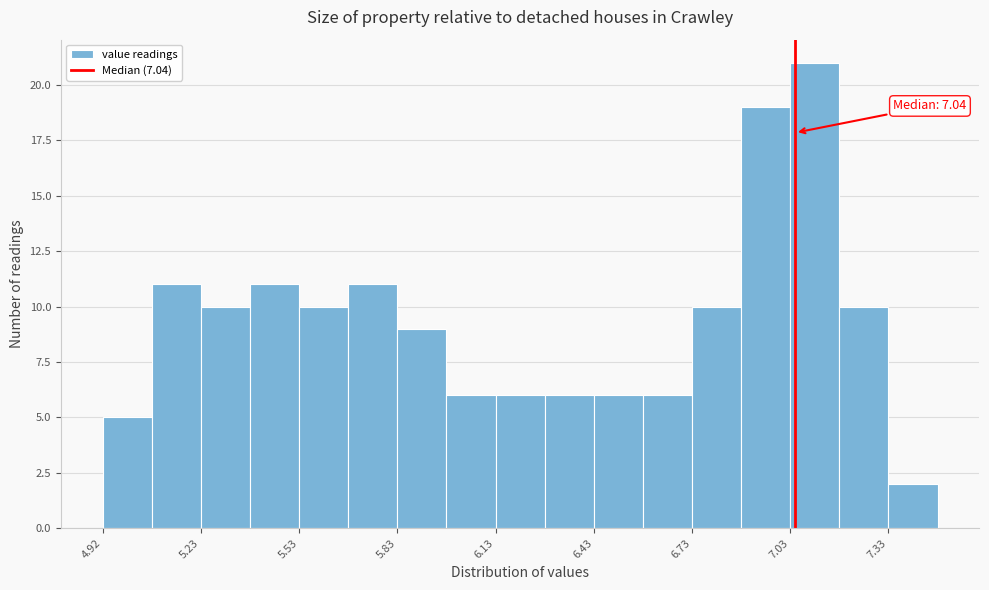

Read against the x-axis, roughly where is the centre of the tallest bar?

7.10